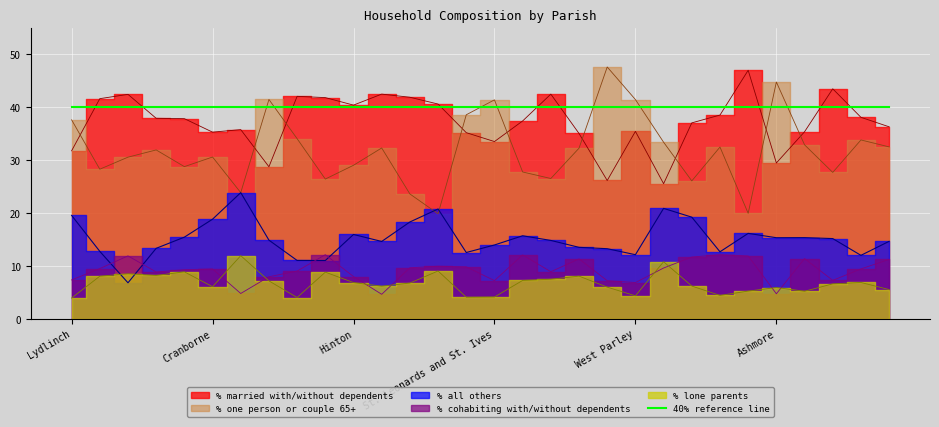

In % all others, how many points are lower than both neighbors (excluding endpoints)?

8